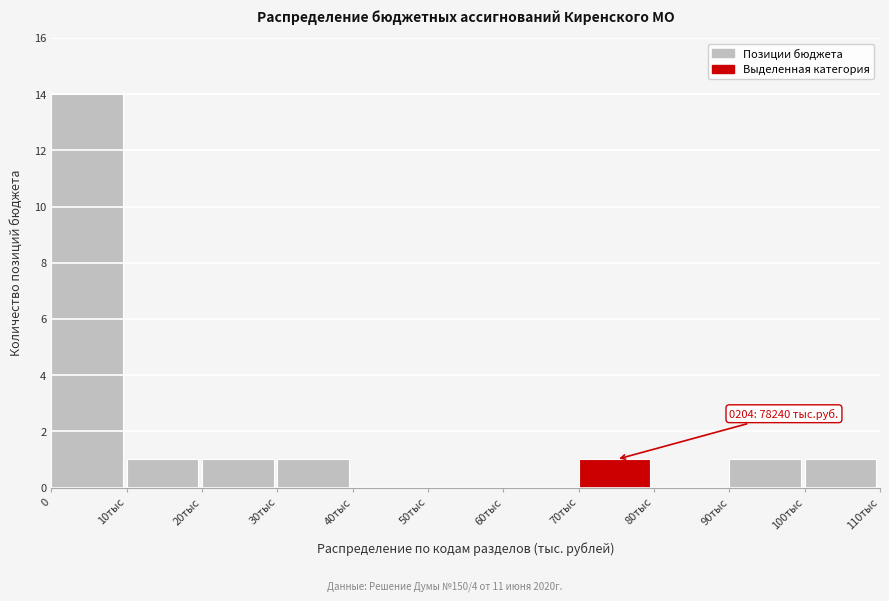

Reading left to right, transcribe all the data shown in this chart.

0=14	10тыс=1	20тыс=1	30тыс=1	40тыс=0	50тыс=0	60тыс=0	70тыс=1	80тыс=0	90тыс=1	100тыс=1